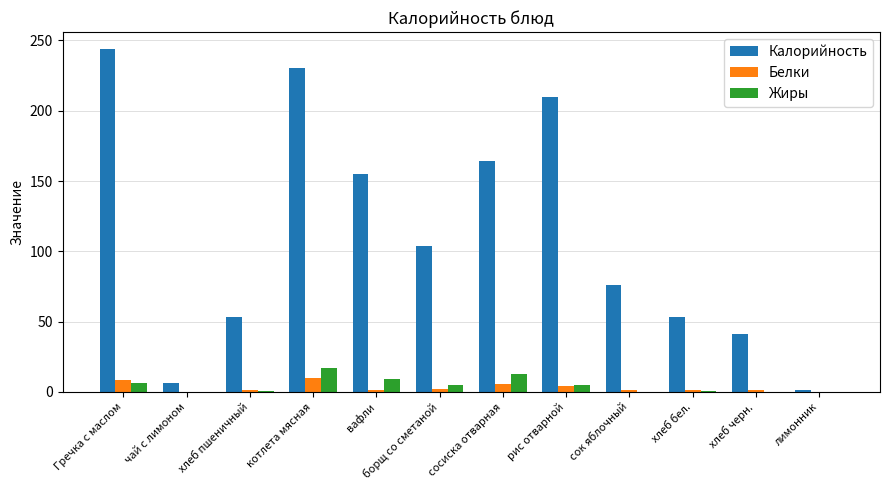

What is the sum of all Белки values?

37.0